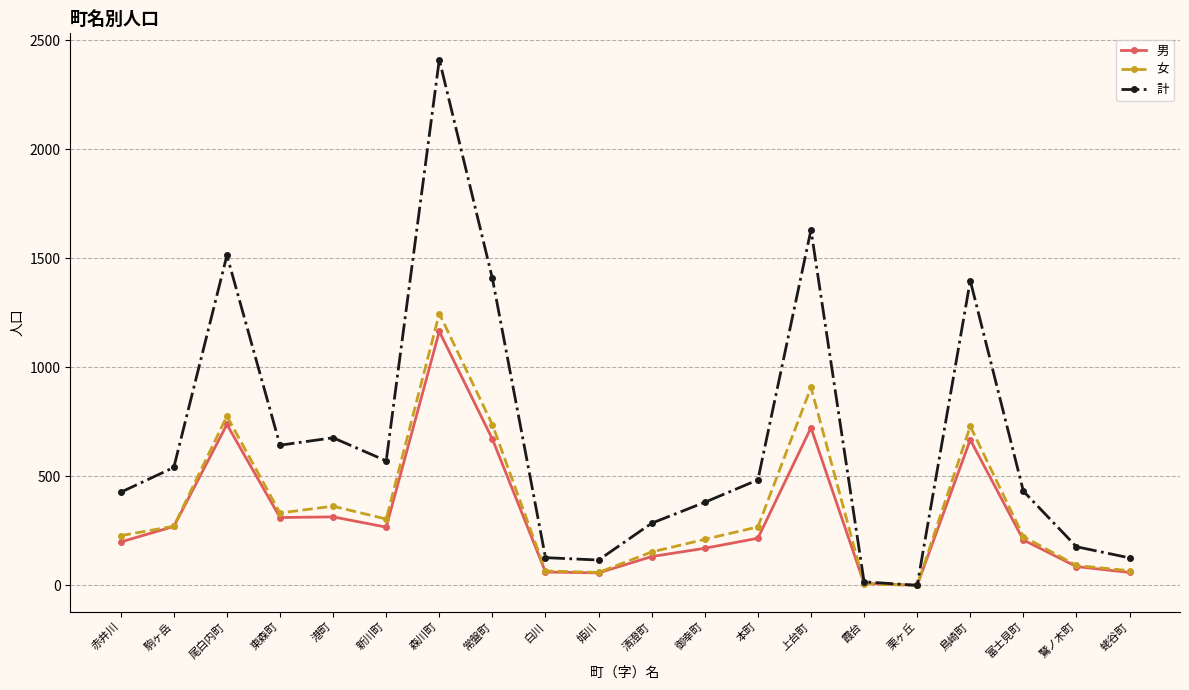

What are all the series names shown in the legend?

男, 女, 計